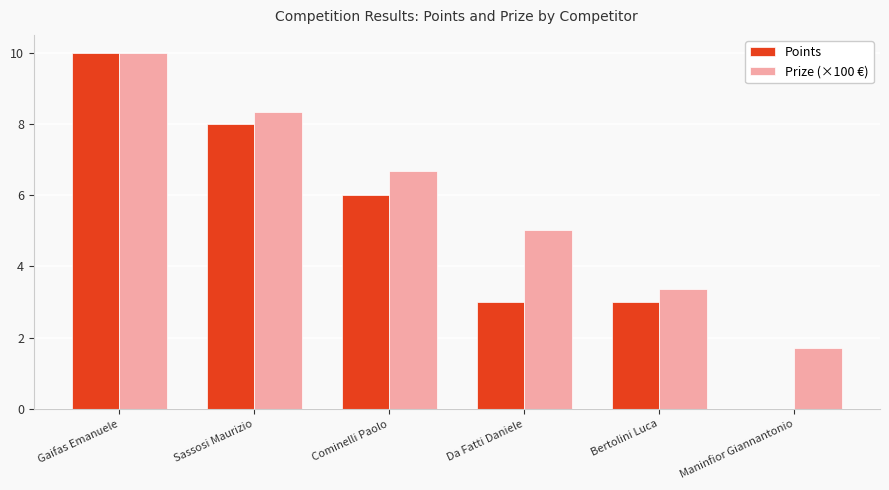

What is the sum of all Points values?

30.0